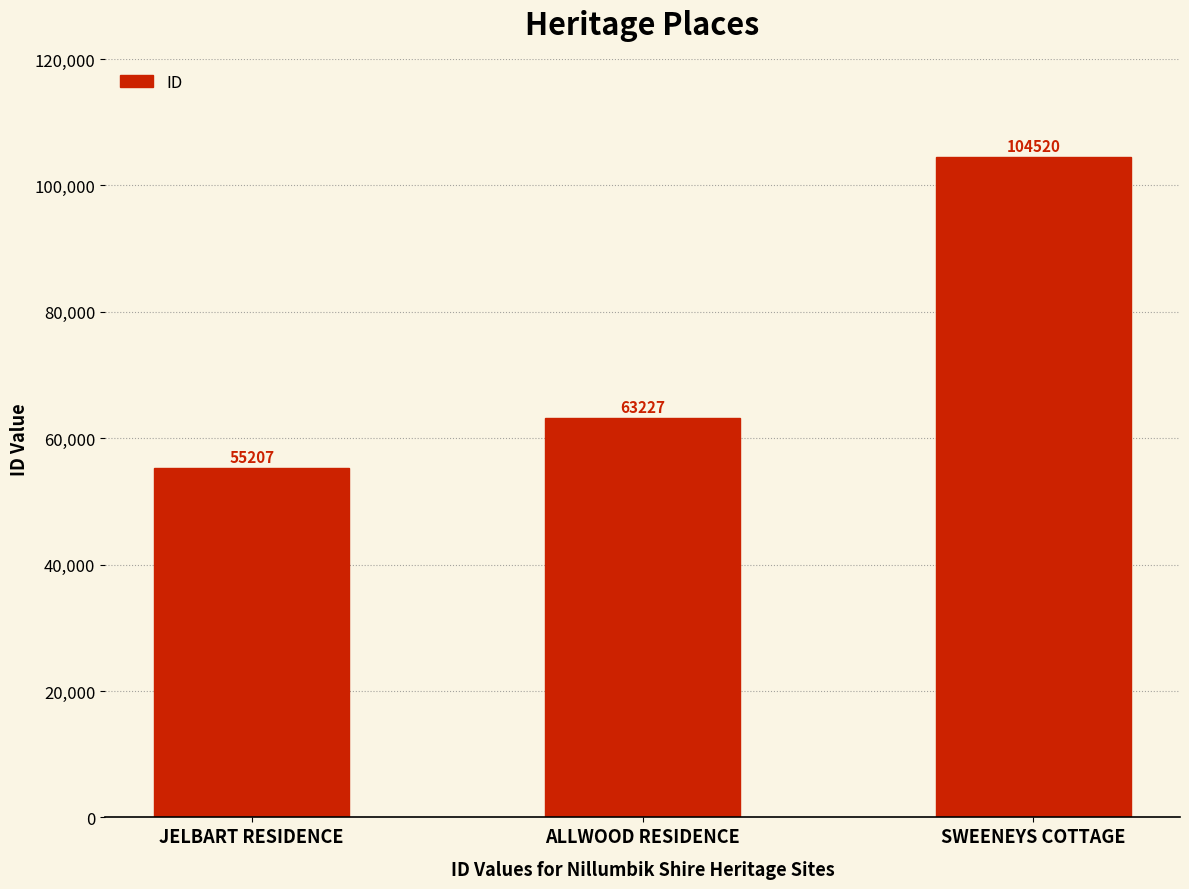

How many data points are less than 63227?

1